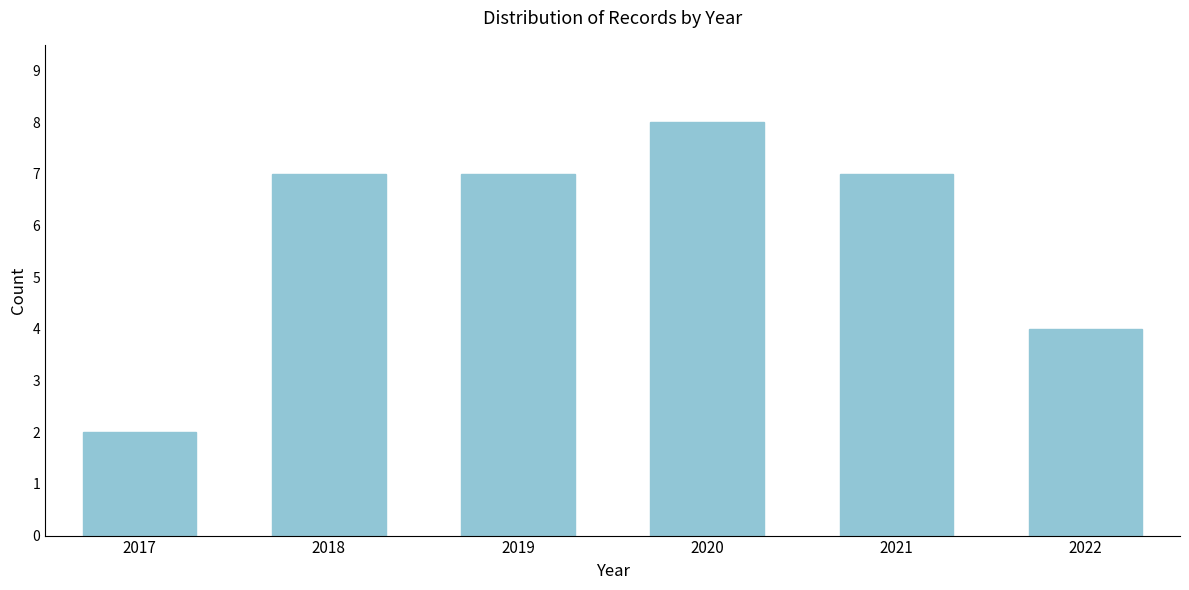

Reading left to right, transcribe all the data shown in this chart.

2017=2	2018=7	2019=7	2020=8	2021=7	2022=4